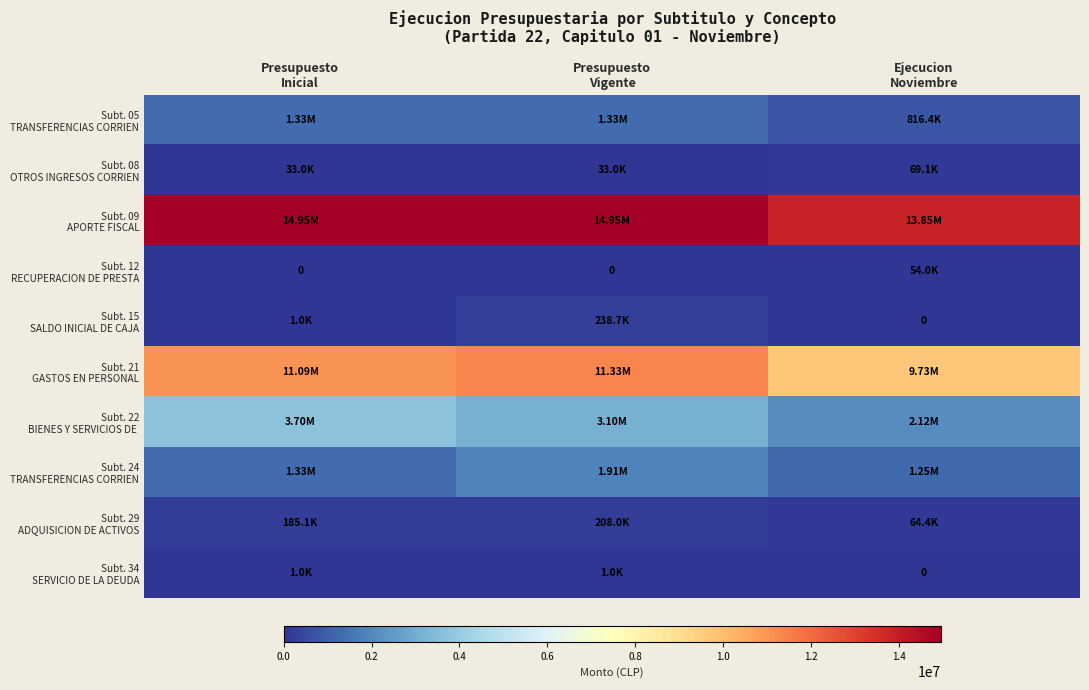

What is the minimum value for Subt. 22 BIENES Y SERVICIOS DE?

2123005